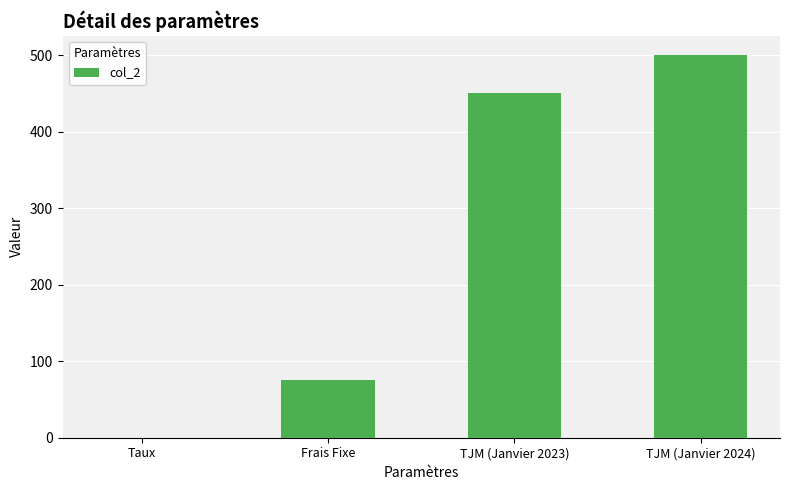

Reading left to right, list all the values displayed in this chart.

Taux=0.1	Frais Fixe=75.0	TJM (Janvier 2023)=450.0	TJM (Janvier 2024)=500.0